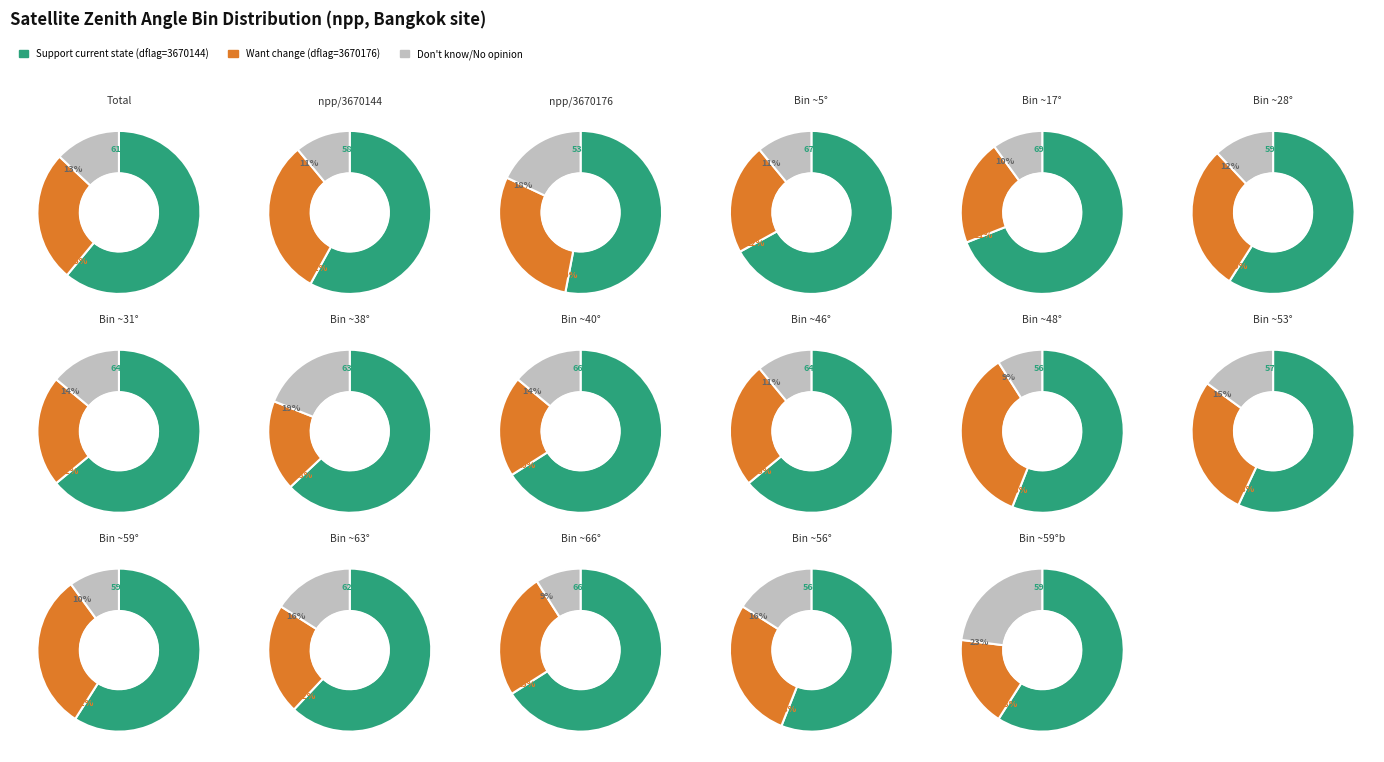

What is the change in value from 3670144 to 3670176?

-4